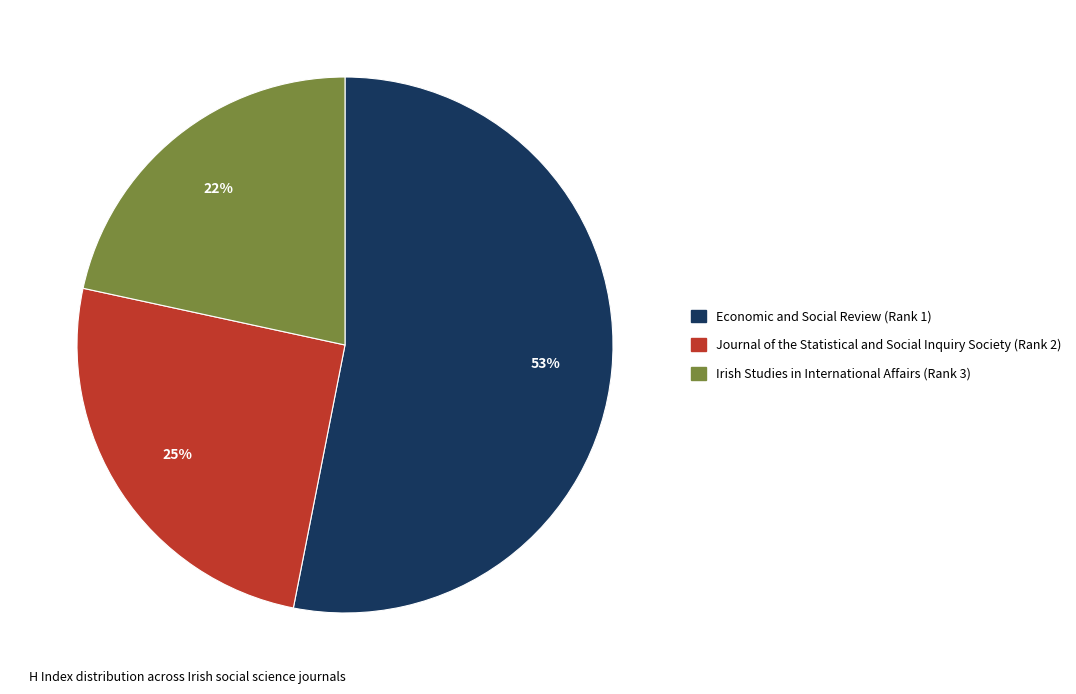

Is the sum of Irish Studies in International Affairs (Rank 3) and Journal of the Statistical and Social Inquiry Society (Rank 2) greater than half?

No